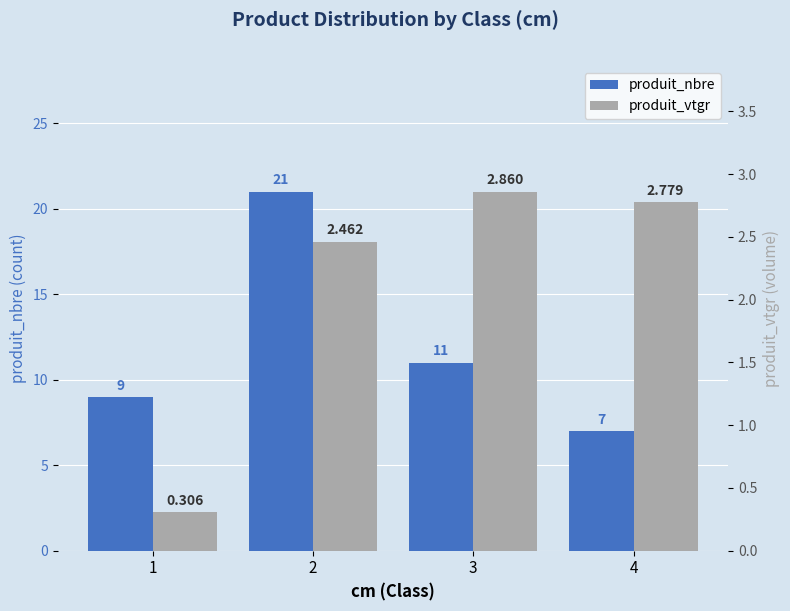

Read the produit_nbre value at 4.

7.0